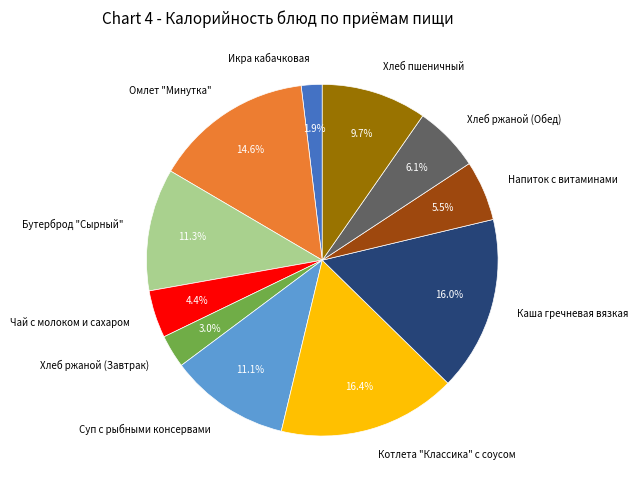

Combined, do Омлет "Минутка" and Напиток с витаминами account for over 50%?

No